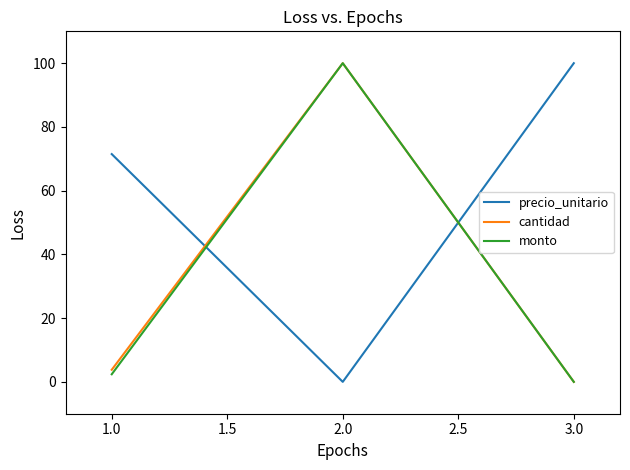

What is the spread (max minus min) of values at 1.0?

69.1